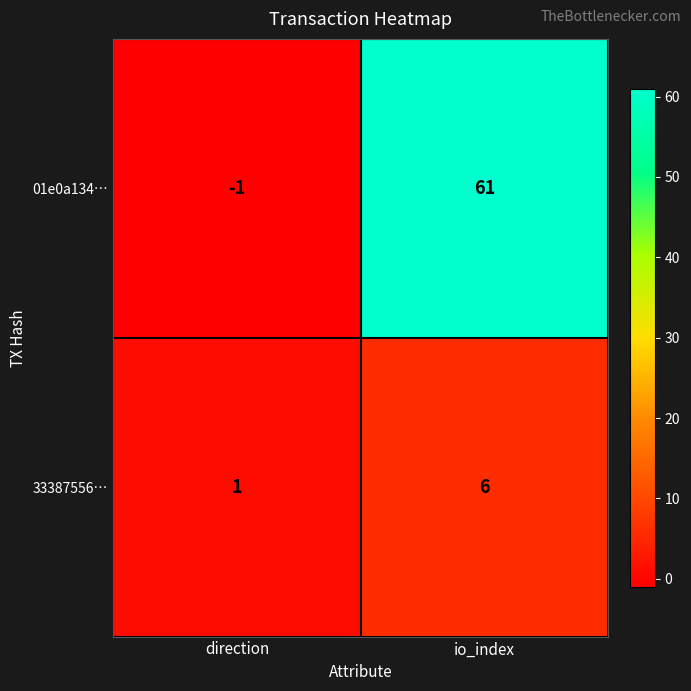

What is the sum of all 01e0a134… values?

60